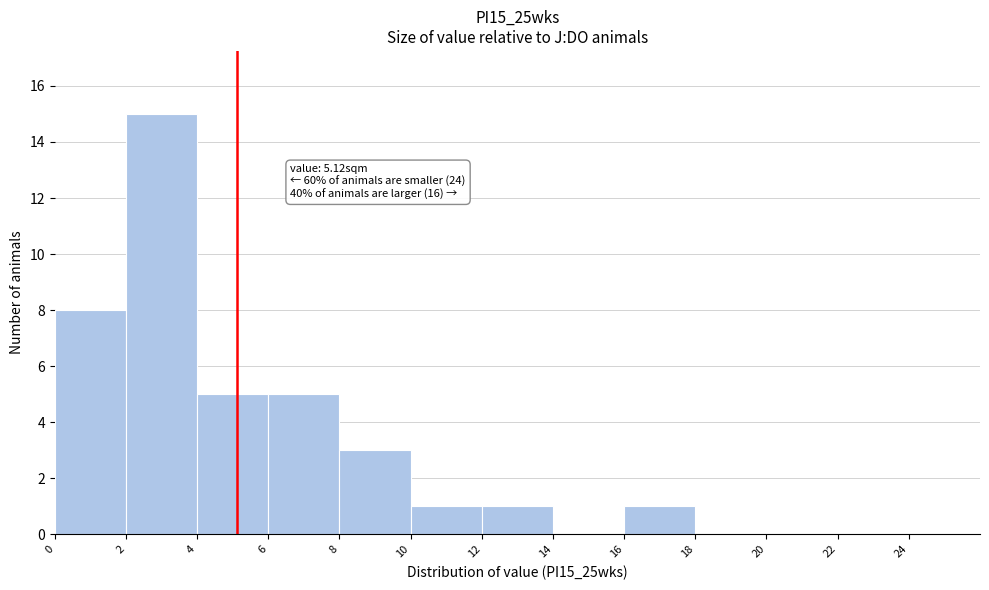

Over which range of the x-axis is the bar tallest?

2 to 4